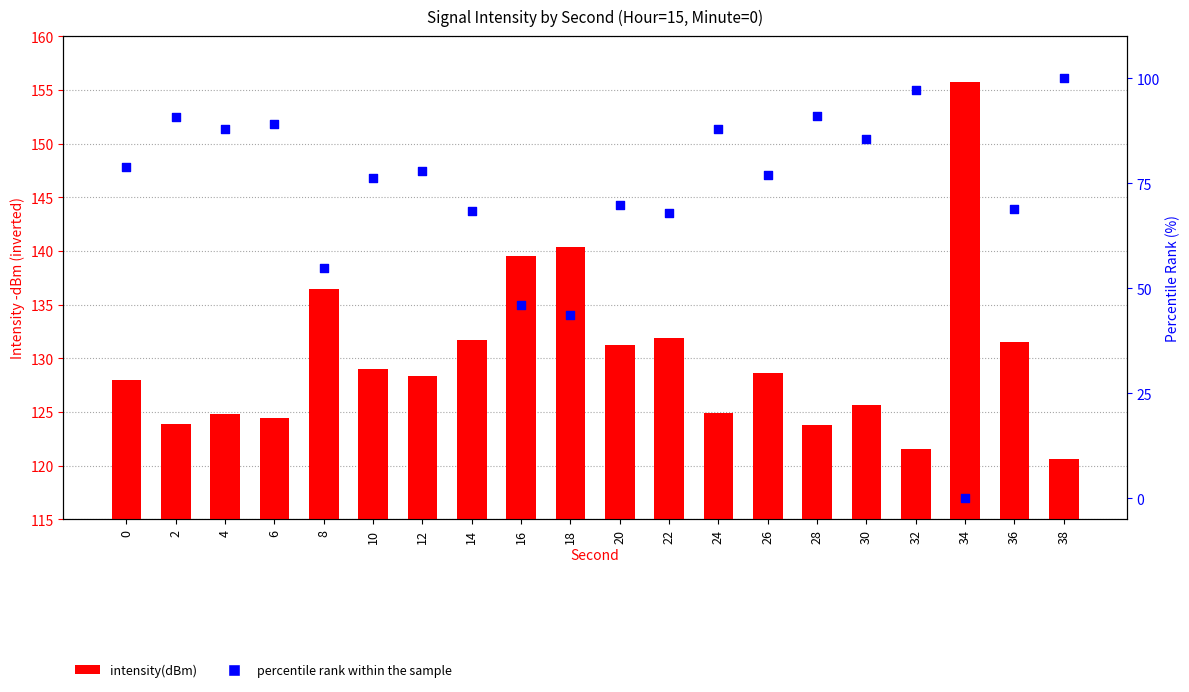

Which series reaches the maximum Y coordinate?

intensity(dBm)